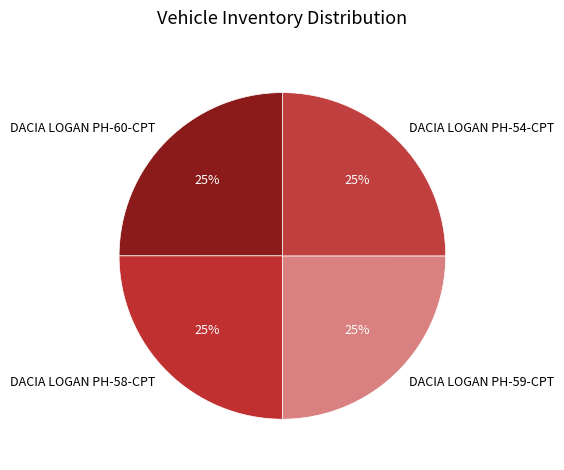

Approximately how many times larger is the value at DACIA LOGAN PH-59-CPT compared to DACIA LOGAN PH-54-CPT?

1.0